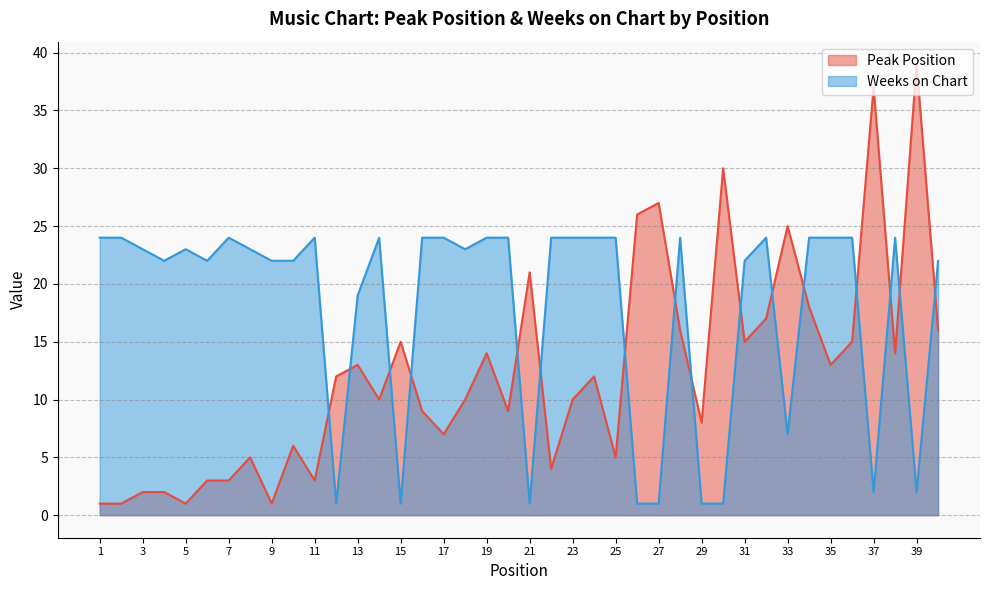

Reading left to right, list all the values displayed in this chart.

Peak Position: 1	1	2	2	1	3	3	5	1	6	3	12	13	10	15	9	7	10	14	9	21	4	10	12	5	26	27	16	8	30	15	17	25	18	13	15	37	14	39	16
Weeks on Chart: 24	24	23	22	23	22	24	23	22	22	24	1	19	24	1	24	24	23	24	24	1	24	24	24	24	1	1	24	1	1	22	24	7	24	24	24	2	24	2	22